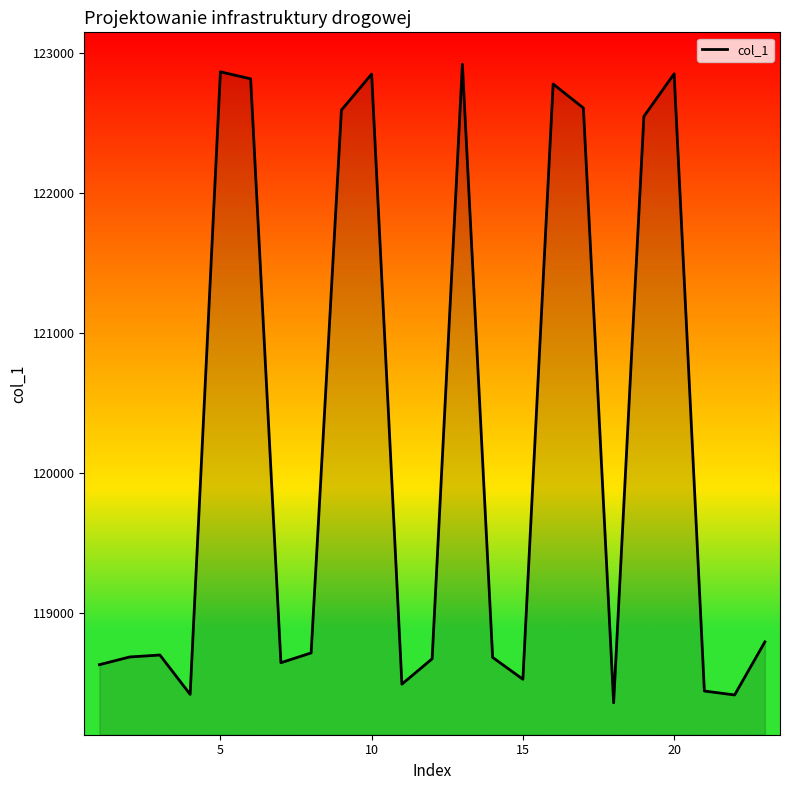

What is the minimum value shown in the chart?

118360